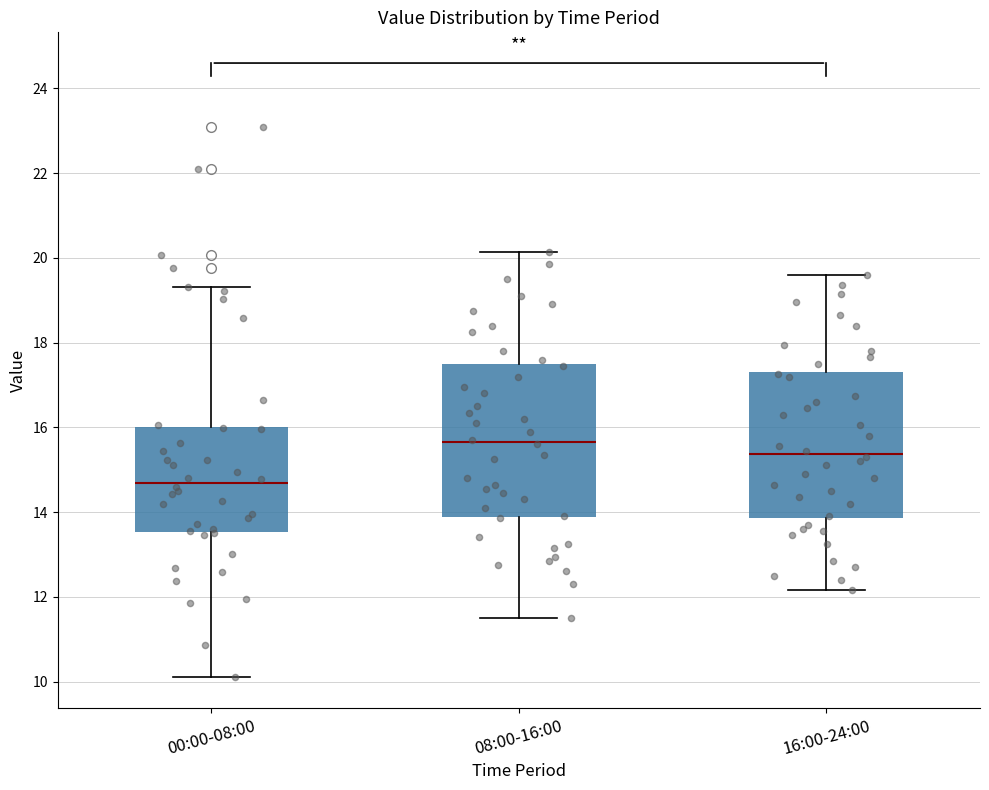

Which box has the lowest median line?

00:00-08:00